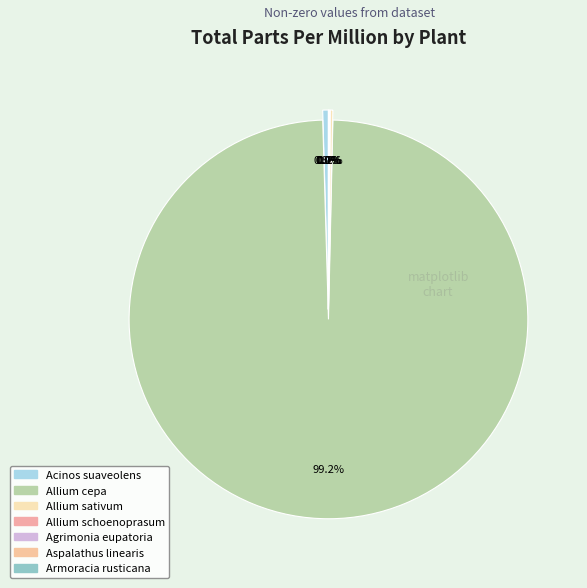

Is there any slice that represents more than half of the pie?

Yes